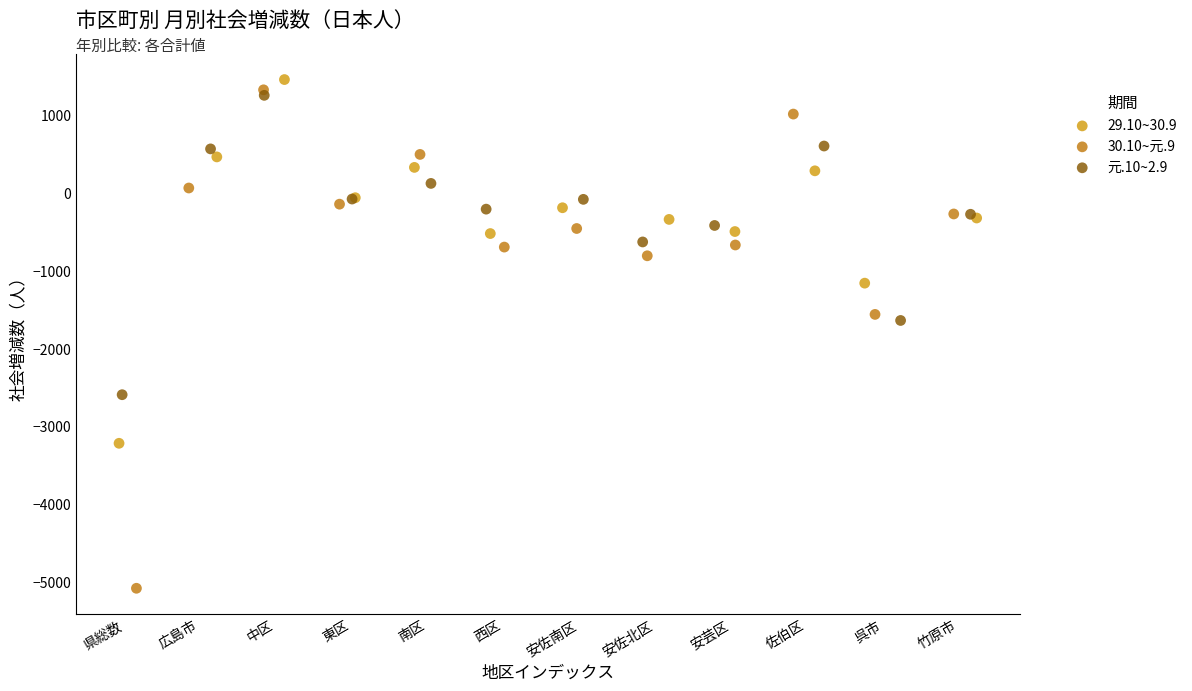

Which series has the largest Y range (max minus min)?

30.10~元.9